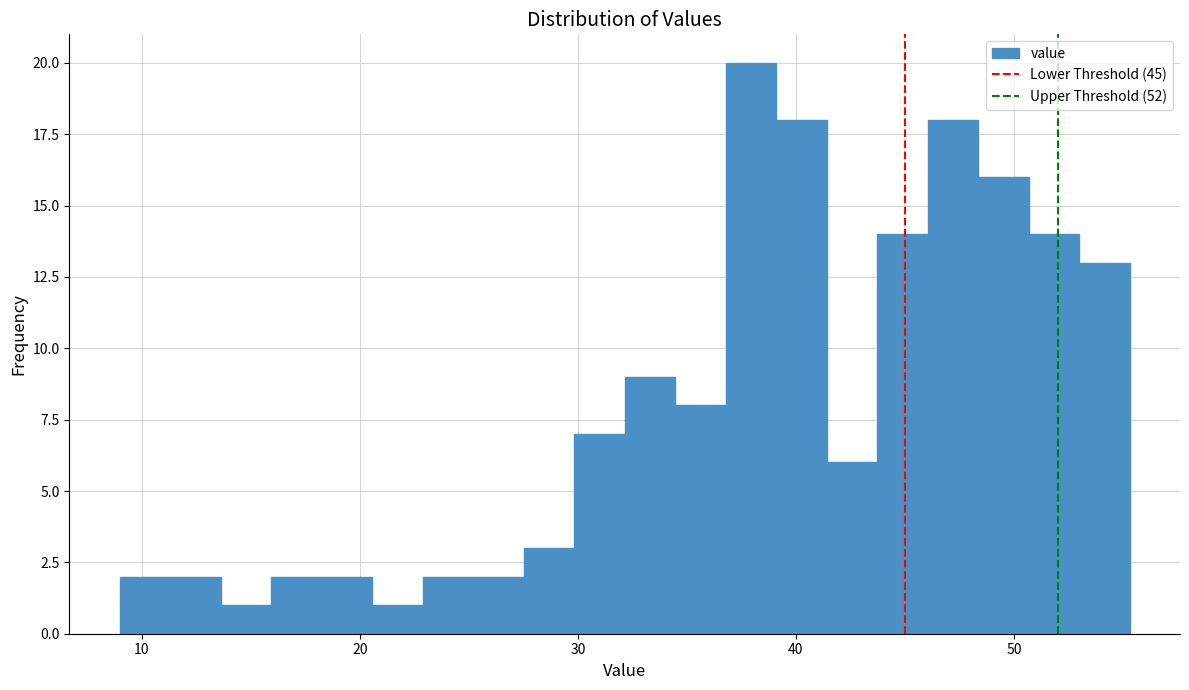

Read against the x-axis, roughly where is the centre of the tallest bar?

38